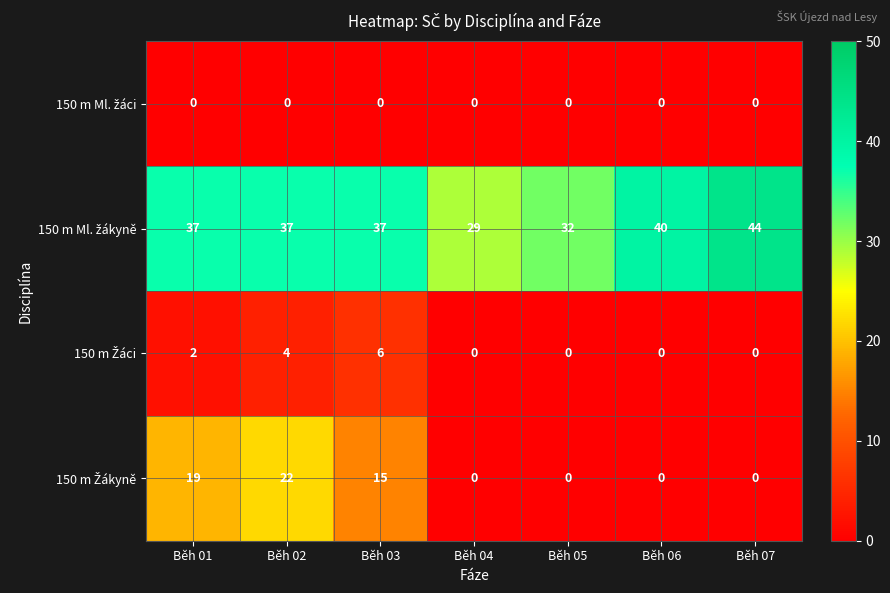

What is the spread (max minus min) of values at Běh 01?

37